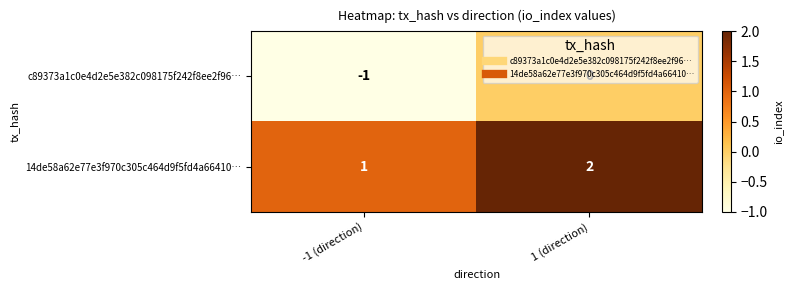

Which category has the highest value in the c89373a1c0e4d2e5e382c098175f242f8ee2f96… series?

1 (direction)